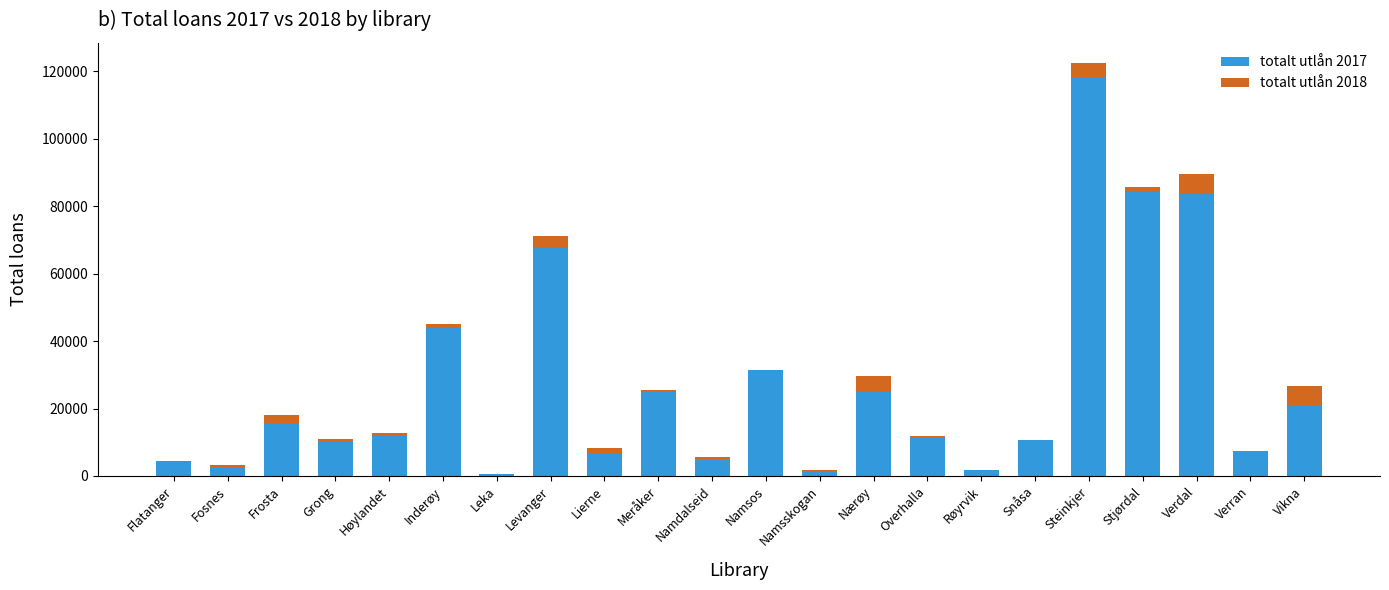

What is the maximum value for totalt utlån 2017?

118378